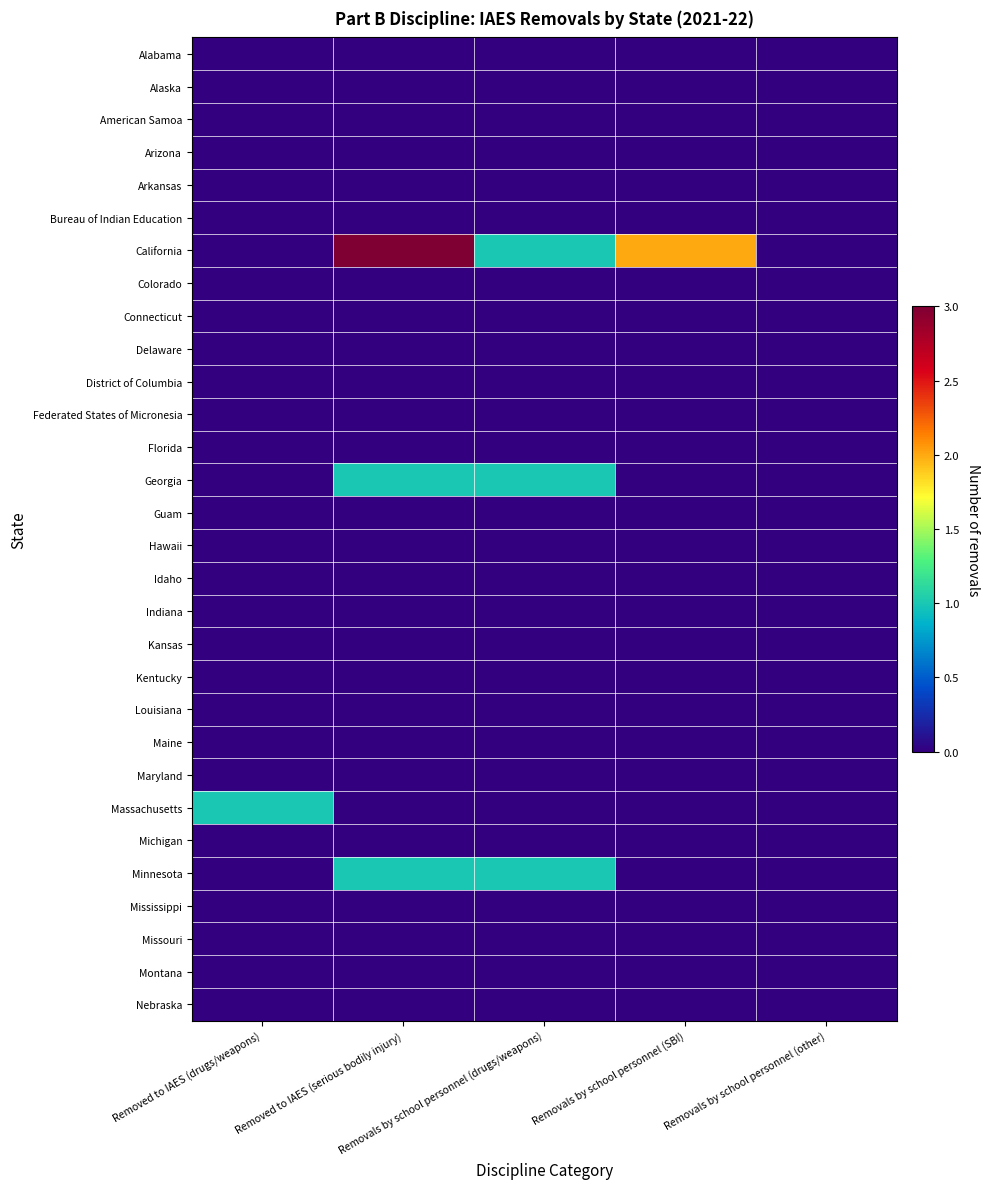

Reading left to right, transcribe all the data shown in this chart.

Alabama: Removed to IAES (drugs/weapons)=0	Removed to IAES (serious bodily injury)=0	Removals by school personnel (drugs/weapons)=0	Removals by school personnel (SBI)=0	Removals by school personnel (other)=0
Alaska: Removed to IAES (drugs/weapons)=0	Removed to IAES (serious bodily injury)=0	Removals by school personnel (drugs/weapons)=0	Removals by school personnel (SBI)=0	Removals by school personnel (other)=0
American Samoa: Removed to IAES (drugs/weapons)=0	Removed to IAES (serious bodily injury)=0	Removals by school personnel (drugs/weapons)=0	Removals by school personnel (SBI)=0	Removals by school personnel (other)=0
Arizona: Removed to IAES (drugs/weapons)=0	Removed to IAES (serious bodily injury)=0	Removals by school personnel (drugs/weapons)=0	Removals by school personnel (SBI)=0	Removals by school personnel (other)=0
Arkansas: Removed to IAES (drugs/weapons)=0	Removed to IAES (serious bodily injury)=0	Removals by school personnel (drugs/weapons)=0	Removals by school personnel (SBI)=0	Removals by school personnel (other)=0
Bureau of Indian Education: Removed to IAES (drugs/weapons)=0	Removed to IAES (serious bodily injury)=0	Removals by school personnel (drugs/weapons)=0	Removals by school personnel (SBI)=0	Removals by school personnel (other)=0
California: Removed to IAES (drugs/weapons)=0	Removed to IAES (serious bodily injury)=3	Removals by school personnel (drugs/weapons)=1	Removals by school personnel (SBI)=2	Removals by school personnel (other)=0
Colorado: Removed to IAES (drugs/weapons)=0	Removed to IAES (serious bodily injury)=0	Removals by school personnel (drugs/weapons)=0	Removals by school personnel (SBI)=0	Removals by school personnel (other)=0
Connecticut: Removed to IAES (drugs/weapons)=0	Removed to IAES (serious bodily injury)=0	Removals by school personnel (drugs/weapons)=0	Removals by school personnel (SBI)=0	Removals by school personnel (other)=0
Delaware: Removed to IAES (drugs/weapons)=0	Removed to IAES (serious bodily injury)=0	Removals by school personnel (drugs/weapons)=0	Removals by school personnel (SBI)=0	Removals by school personnel (other)=0
District of Columbia: Removed to IAES (drugs/weapons)=0	Removed to IAES (serious bodily injury)=0	Removals by school personnel (drugs/weapons)=0	Removals by school personnel (SBI)=0	Removals by school personnel (other)=0
Federated States of Micronesia: Removed to IAES (drugs/weapons)=0	Removed to IAES (serious bodily injury)=0	Removals by school personnel (drugs/weapons)=0	Removals by school personnel (SBI)=0	Removals by school personnel (other)=0
Florida: Removed to IAES (drugs/weapons)=0	Removed to IAES (serious bodily injury)=0	Removals by school personnel (drugs/weapons)=0	Removals by school personnel (SBI)=0	Removals by school personnel (other)=0
Georgia: Removed to IAES (drugs/weapons)=0	Removed to IAES (serious bodily injury)=1	Removals by school personnel (drugs/weapons)=1	Removals by school personnel (SBI)=0	Removals by school personnel (other)=0
Guam: Removed to IAES (drugs/weapons)=0	Removed to IAES (serious bodily injury)=0	Removals by school personnel (drugs/weapons)=0	Removals by school personnel (SBI)=0	Removals by school personnel (other)=0
Hawaii: Removed to IAES (drugs/weapons)=0	Removed to IAES (serious bodily injury)=0	Removals by school personnel (drugs/weapons)=0	Removals by school personnel (SBI)=0	Removals by school personnel (other)=0
Idaho: Removed to IAES (drugs/weapons)=0	Removed to IAES (serious bodily injury)=0	Removals by school personnel (drugs/weapons)=0	Removals by school personnel (SBI)=0	Removals by school personnel (other)=0
Indiana: Removed to IAES (drugs/weapons)=0	Removed to IAES (serious bodily injury)=0	Removals by school personnel (drugs/weapons)=0	Removals by school personnel (SBI)=0	Removals by school personnel (other)=0
Kansas: Removed to IAES (drugs/weapons)=0	Removed to IAES (serious bodily injury)=0	Removals by school personnel (drugs/weapons)=0	Removals by school personnel (SBI)=0	Removals by school personnel (other)=0
Kentucky: Removed to IAES (drugs/weapons)=0	Removed to IAES (serious bodily injury)=0	Removals by school personnel (drugs/weapons)=0	Removals by school personnel (SBI)=0	Removals by school personnel (other)=0
Louisiana: Removed to IAES (drugs/weapons)=0	Removed to IAES (serious bodily injury)=0	Removals by school personnel (drugs/weapons)=0	Removals by school personnel (SBI)=0	Removals by school personnel (other)=0
Maine: Removed to IAES (drugs/weapons)=0	Removed to IAES (serious bodily injury)=0	Removals by school personnel (drugs/weapons)=0	Removals by school personnel (SBI)=0	Removals by school personnel (other)=0
Maryland: Removed to IAES (drugs/weapons)=0	Removed to IAES (serious bodily injury)=0	Removals by school personnel (drugs/weapons)=0	Removals by school personnel (SBI)=0	Removals by school personnel (other)=0
Massachusetts: Removed to IAES (drugs/weapons)=1	Removed to IAES (serious bodily injury)=0	Removals by school personnel (drugs/weapons)=0	Removals by school personnel (SBI)=0	Removals by school personnel (other)=0
Michigan: Removed to IAES (drugs/weapons)=0	Removed to IAES (serious bodily injury)=0	Removals by school personnel (drugs/weapons)=0	Removals by school personnel (SBI)=0	Removals by school personnel (other)=0
Minnesota: Removed to IAES (drugs/weapons)=0	Removed to IAES (serious bodily injury)=1	Removals by school personnel (drugs/weapons)=1	Removals by school personnel (SBI)=0	Removals by school personnel (other)=0
Mississippi: Removed to IAES (drugs/weapons)=0	Removed to IAES (serious bodily injury)=0	Removals by school personnel (drugs/weapons)=0	Removals by school personnel (SBI)=0	Removals by school personnel (other)=0
Missouri: Removed to IAES (drugs/weapons)=0	Removed to IAES (serious bodily injury)=0	Removals by school personnel (drugs/weapons)=0	Removals by school personnel (SBI)=0	Removals by school personnel (other)=0
Montana: Removed to IAES (drugs/weapons)=0	Removed to IAES (serious bodily injury)=0	Removals by school personnel (drugs/weapons)=0	Removals by school personnel (SBI)=0	Removals by school personnel (other)=0
Nebraska: Removed to IAES (drugs/weapons)=0	Removed to IAES (serious bodily injury)=0	Removals by school personnel (drugs/weapons)=0	Removals by school personnel (SBI)=0	Removals by school personnel (other)=0